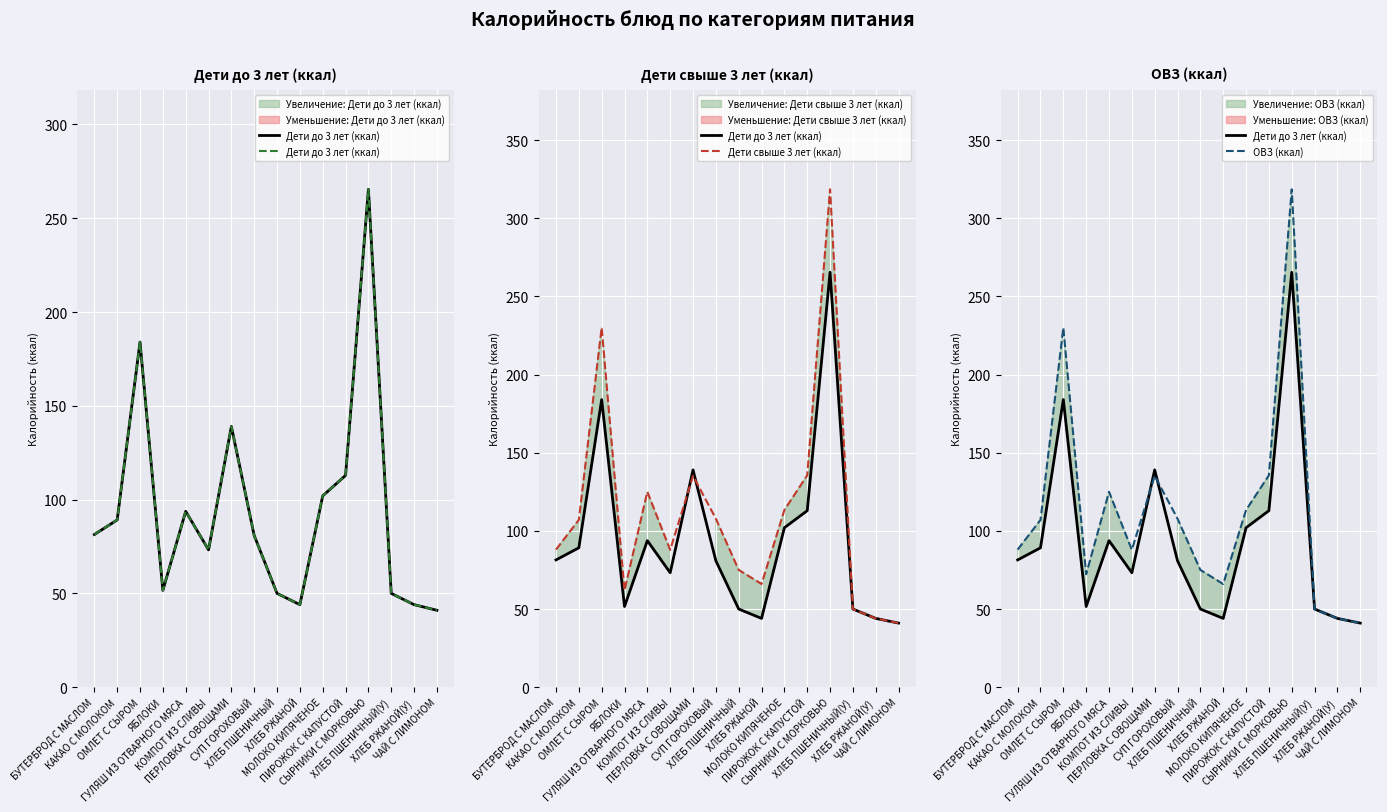

True or false: Дети свыше 3 лет (ккал) has more than 0 points higher than both neighbors.

True